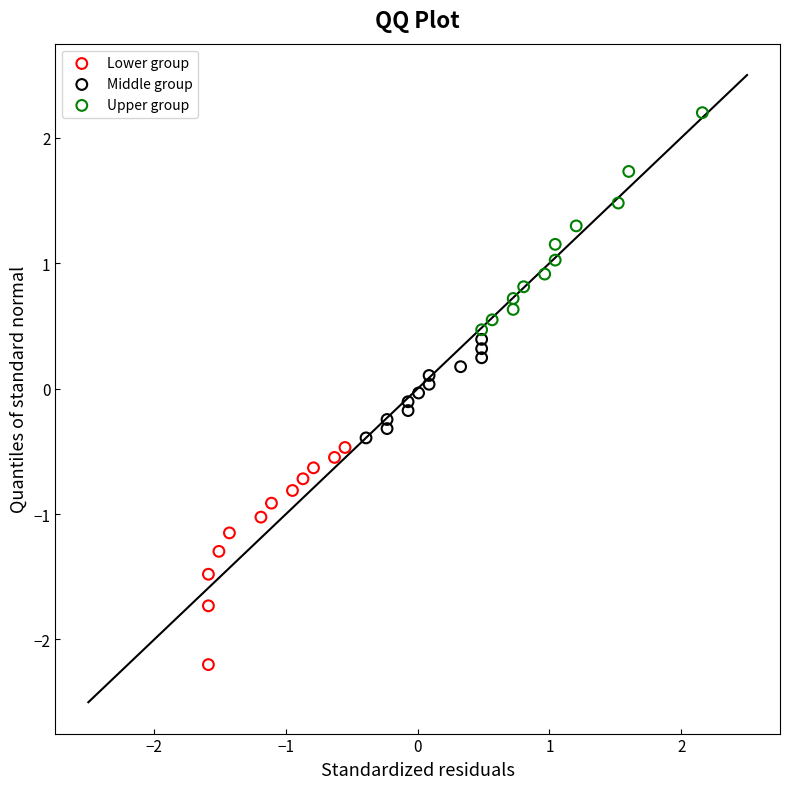

Which series contains the highest Y value?

Upper group